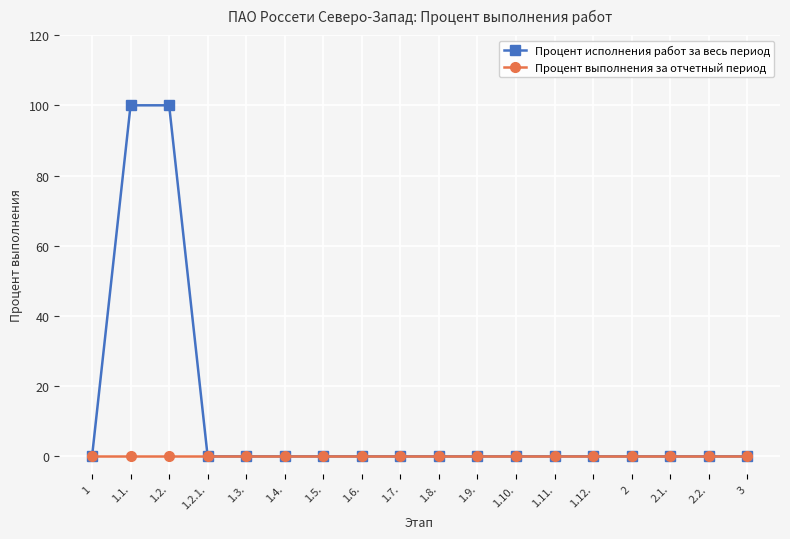

Which series has the widest spread of values?

Процент исполнения работ за весь период